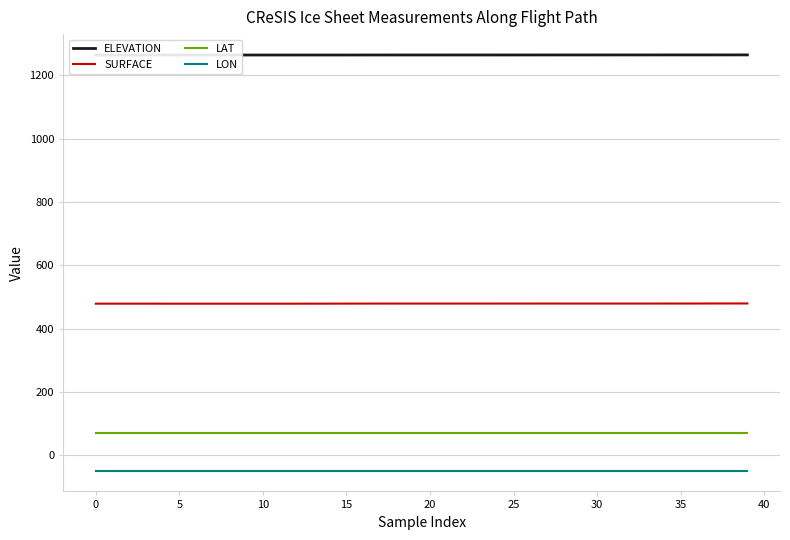

True or false: LAT and LON intersect in this chart.

False